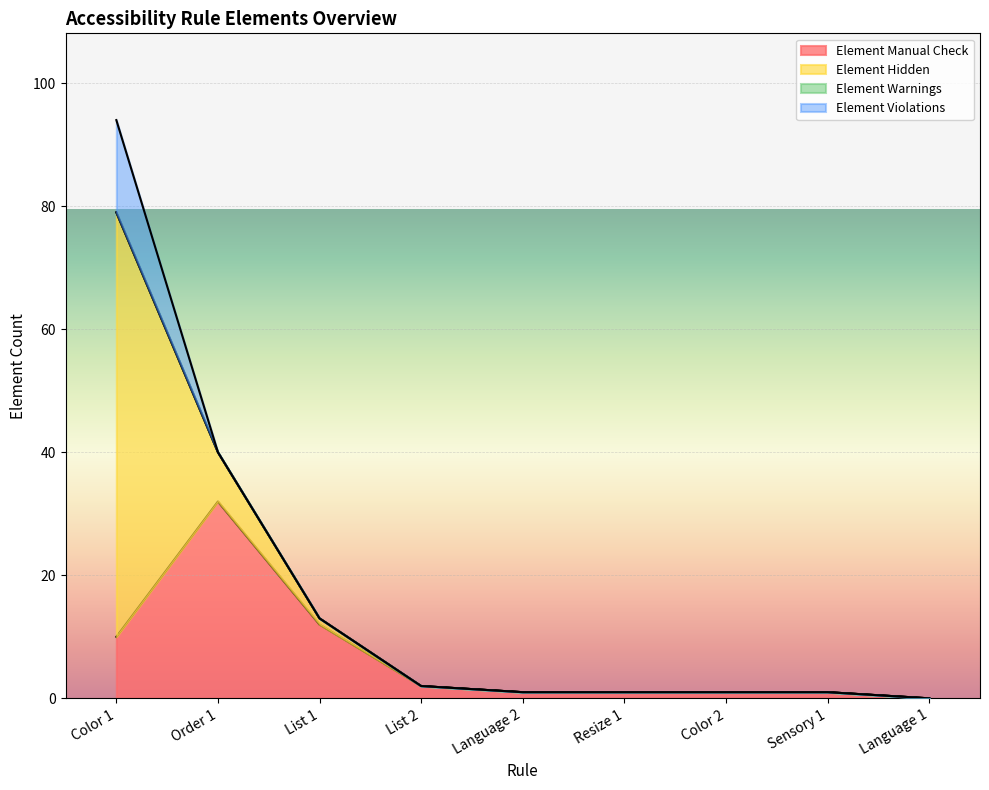

What position from the right is Resize 1?

4